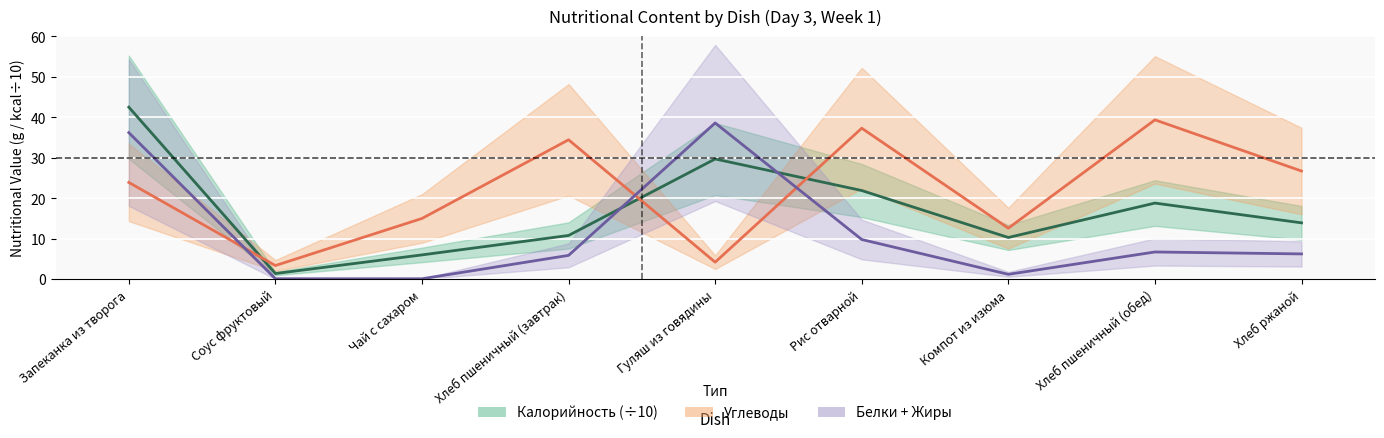

What is the lowest value of the Углеводы series?

3.4